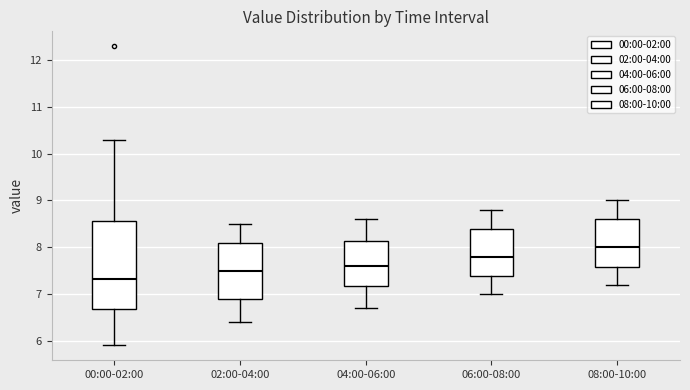

Reading left to right, read every box against the y-axis: the position of its median line, the range the box covers, and the ends of its whiskers. The values are not printed on the chart, so give them approximately, as read against the axis.

00:00-02:00: median 7.3, box 6.7 to 8.6, whiskers 5.9 to 10.3
02:00-04:00: median 7.5, box 6.9 to 8.1, whiskers 6.4 to 8.5
04:00-06:00: median 7.6, box 7.2 to 8.1, whiskers 6.7 to 8.6
06:00-08:00: median 7.8, box 7.4 to 8.4, whiskers 7.0 to 8.8
08:00-10:00: median 8.0, box 7.6 to 8.6, whiskers 7.2 to 9.0